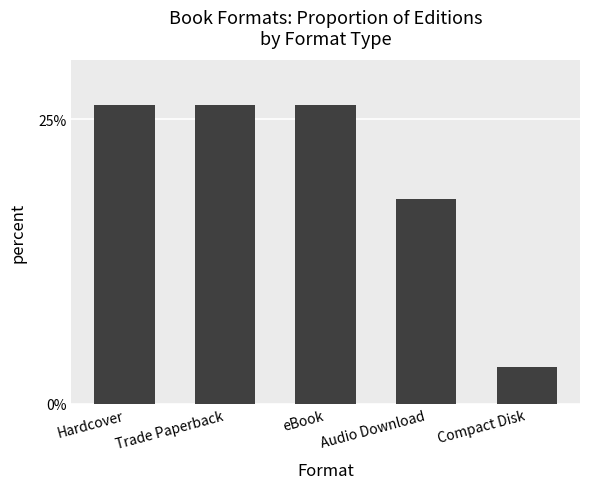

What is the change in value from eBook to Compact Disk?

-0.2